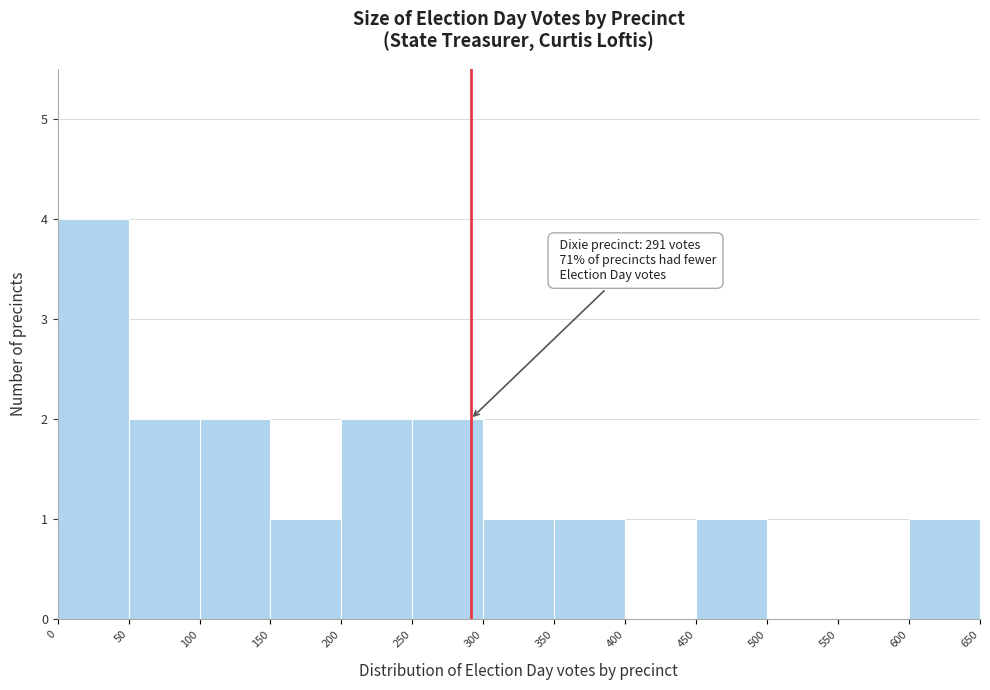

Which range on the x-axis has the tallest bar?

0 to 50